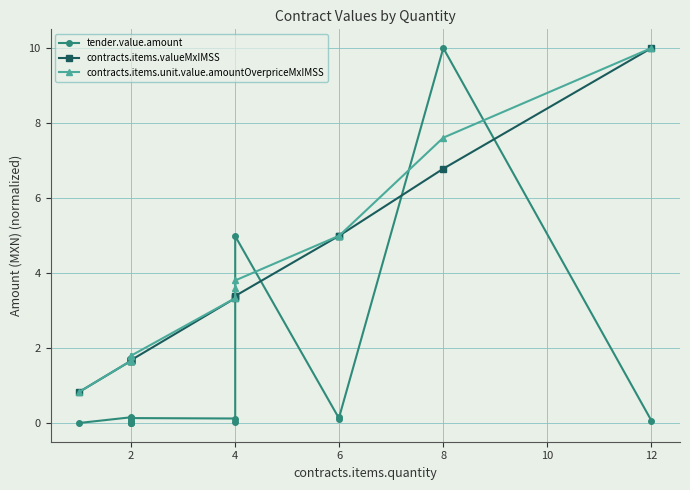

What are all the series names shown in the legend?

tender.value.amount, contracts.items.valueMxIMSS, contracts.items.unit.value.amountOverpriceMxIMSS